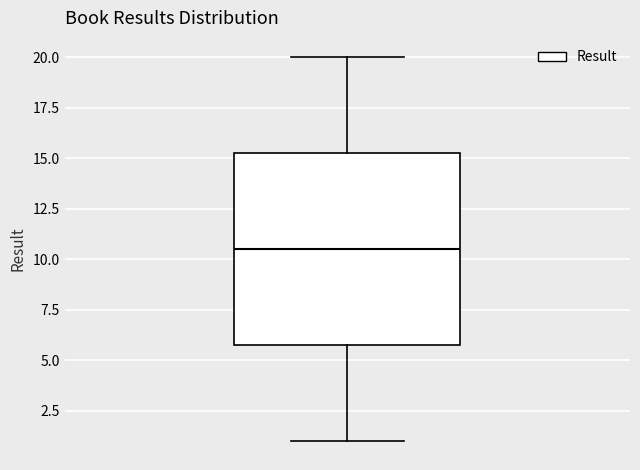

Where is the upper edge of the box on the y-axis? The values are not printed on the chart, so give them approximately, as read against the axis.

15.5